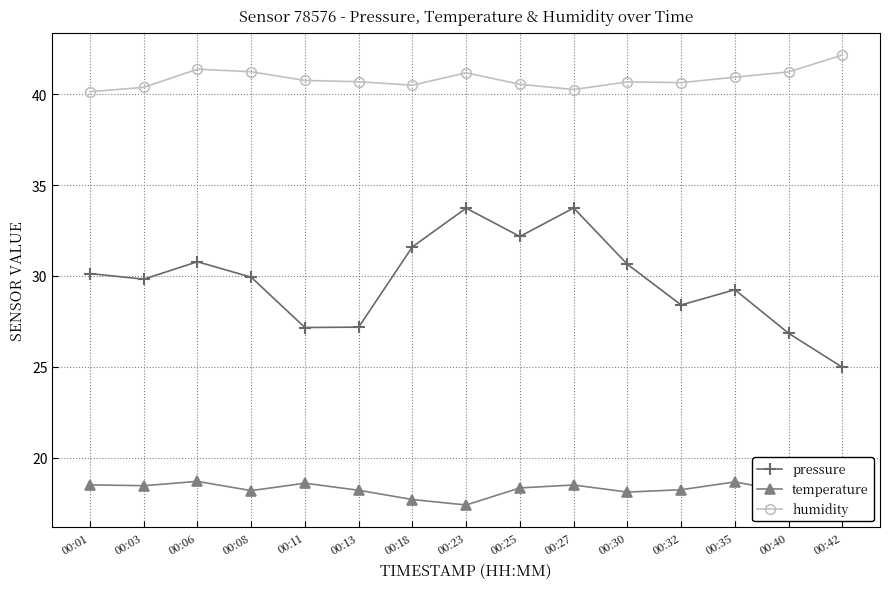

True or false: pressure and humidity cross at least once.

False